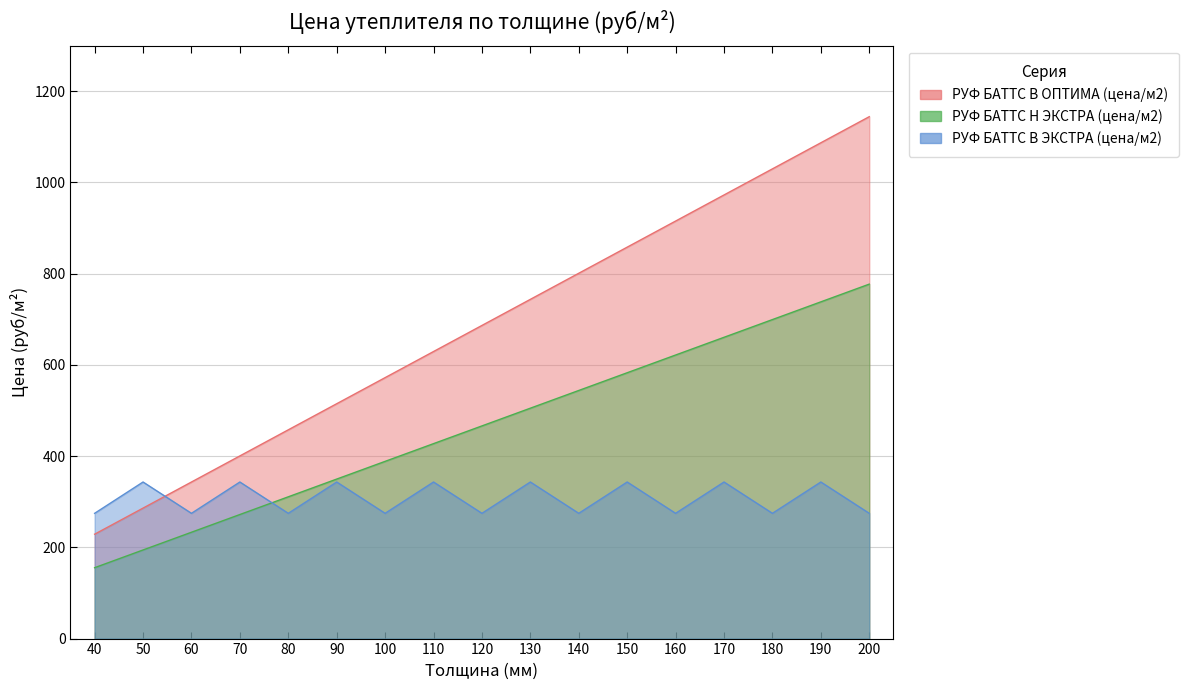

How many data points does each series have?

17